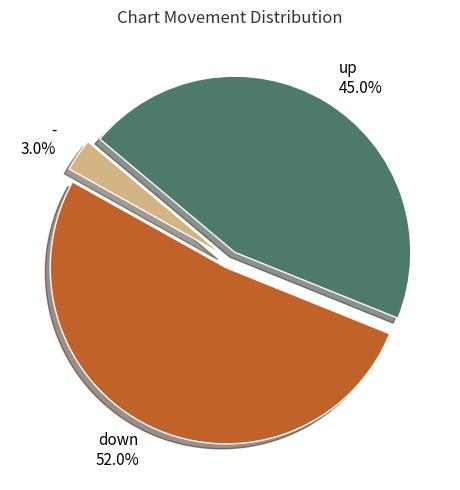

To the nearest percent, what is the combined percentage of down and up?

97%